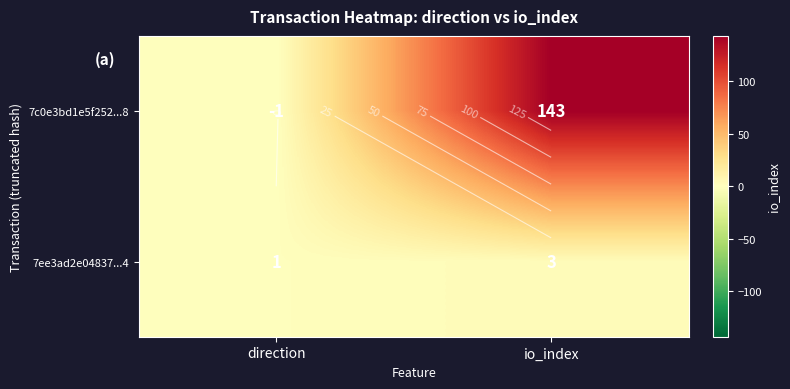

True or false: 7c0e3bd1e5f252...8 has a value of 143 at io_index.

True